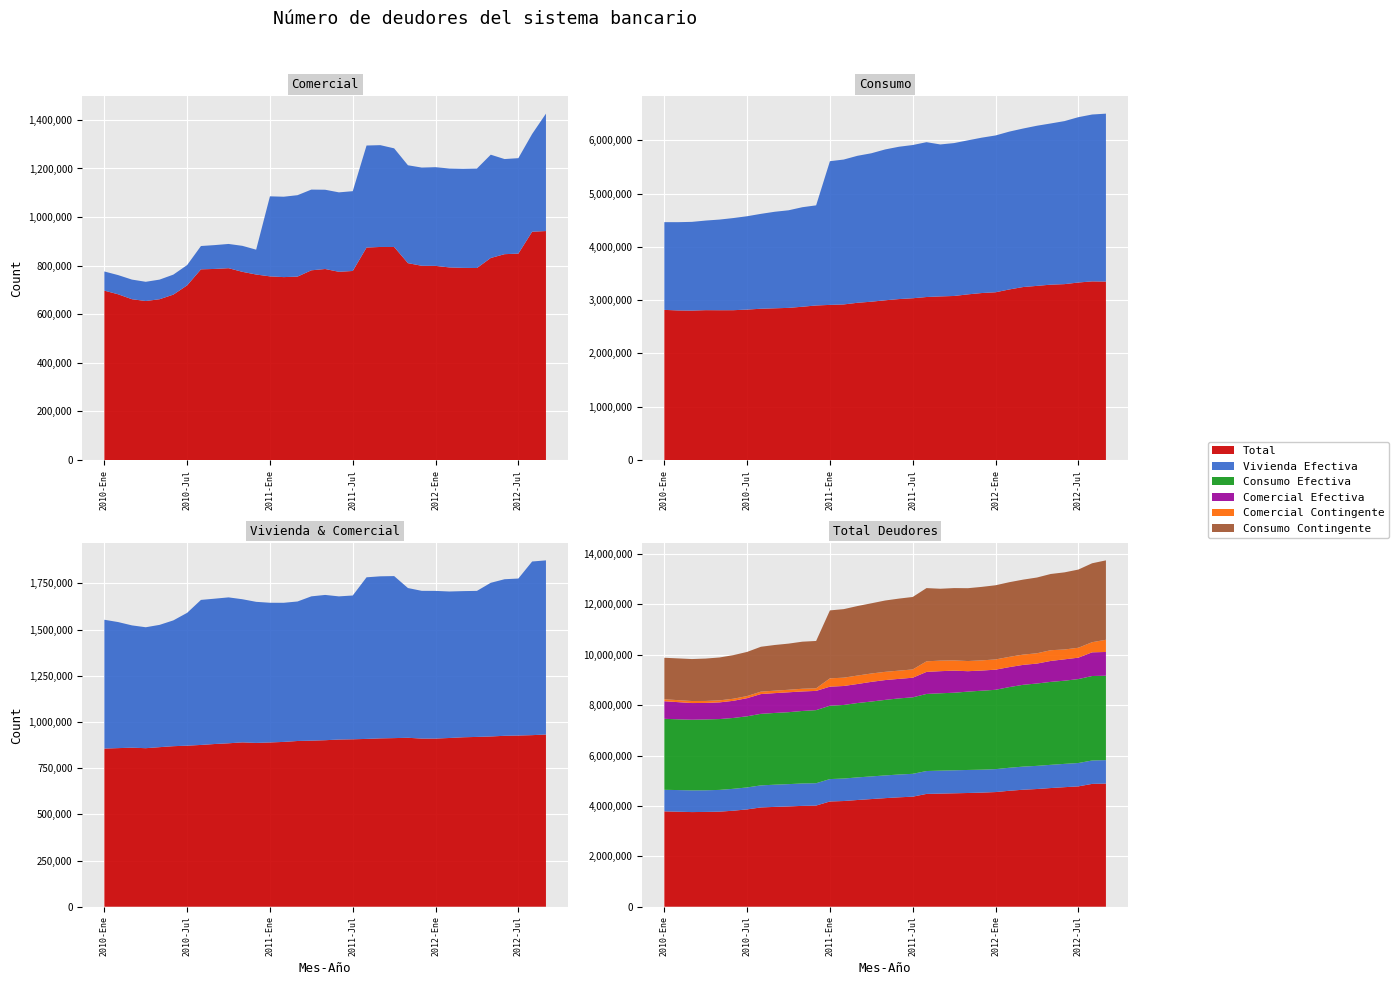

Reading right to left, extract all data points from this chart.

Comercial Efectiva: 2012-Sep=942430	2012-Ago=939697	2012-Jul=849578	2012-Jun=847258	2012-May=831576	2012-Abr=790304	2012-Mar=790912	2012-Feb=792747	2012-Ene=799082	2011-Dic=799519	2011-Nov=810327	2011-Oct=876820	2011-Sep=876963	2011-Ago=874517	2011-Jul=778097	2011-Jun=774711	2011-May=786187	2011-Abr=780860	2011-Mar=754982	2011-Feb=752853	2011-Ene=755935	2010-Dic=763497	2010-Nov=774598	2010-Oct=789566	2010-Sep=786502	2010-Ago=784865	2010-Jul=718900	2010-Jun=680770	2010-May=661777	2010-Abr=654449	2010-Mar=661824	2010-Feb=682126	2010-Ene=697133
Comercial Contingente: 2012-Sep=483266	2012-Ago=402410	2012-Jul=392878	2012-Jun=391535	2012-May=425180	2012-Abr=409487	2012-Mar=407895	2012-Feb=407124	2012-Ene=406249	2011-Dic=404256	2011-Nov=402905	2011-Oct=406076	2011-Sep=419069	2011-Ago=420023	2011-Jul=328481	2011-Jun=326961	2011-May=326301	2011-Abr=332227	2011-Mar=335118	2011-Feb=330899	2011-Ene=329429	2010-Dic=102308	2010-Nov=106989	2010-Oct=99787	2010-Sep=98132	2010-Ago=95984	2010-Jul=83604	2010-Jun=82351	2010-May=80759	2010-Abr=79109	2010-Mar=80769	2010-Feb=78975	2010-Ene=78895
Consumo Efectiva: 2012-Sep=3348851	2012-Ago=3352341	2012-Jul=3331141	2012-Jun=3300826	2012-May=3290913	2012-Abr=3268051	2012-Mar=3246371	2012-Feb=3200999	2012-Ene=3148121	2011-Dic=3133737	2011-Nov=3108815	2011-Oct=3078676	2011-Sep=3070310	2011-Ago=3058952	2011-Jul=3035799	2011-Jun=3020440	2011-May=2997676	2011-Abr=2971118	2011-Mar=2950989	2011-Feb=2919872	2011-Ene=2911079	2010-Dic=2900145	2010-Nov=2876700	2010-Oct=2854994	2010-Sep=2847204	2010-Ago=2838906	2010-Jul=2823350	2010-Jun=2811550	2010-May=2810946	2010-Abr=2812172	2010-Mar=2804321	2010-Feb=2807032	2010-Ene=2817425
Consumo Contingente: 2012-Sep=3151570	2012-Ago=3131912	2012-Jul=3103071	2012-Jun=3059843	2012-May=3025296	2012-Abr=3005592	2012-Mar=2974900	2012-Feb=2962492	2012-Ene=2942805	2011-Dic=2915964	2011-Nov=2890696	2011-Oct=2869478	2011-Sep=2852086	2011-Ago=2906100	2011-Jul=2875827	2011-Jun=2858749	2011-May=2830834	2011-Abr=2785479	2011-Mar=2758708	2011-Feb=2719216	2011-Ene=2696830	2010-Dic=1879379	2010-Nov=1867528	2010-Oct=1831500	2010-Sep=1811800	2010-Ago=1780878	2010-Jul=1751846	2010-Jun=1729288	2010-May=1701571	2010-Abr=1681764	2010-Mar=1665019	2010-Feb=1656613	2010-Ene=1646584
Vivienda Efectiva: 2012-Sep=931880	2012-Ago=928534	2012-Jul=926479	2012-Jun=924975	2012-May=921369	2012-Abr=918917	2012-Mar=917039	2012-Feb=913147	2012-Ene=910047	2011-Dic=909912	2011-Nov=914252	2011-Oct=912484	2011-Sep=911079	2011-Ago=908159	2011-Jul=906151	2011-Jun=904765	2011-May=901115	2011-Abr=898738	2011-Mar=896886	2011-Feb=891927	2011-Ene=889000	2010-Dic=886460	2010-Nov=889436	2010-Oct=884452	2010-Sep=880585	2010-Ago=875522	2010-Jul=871534	2010-Jun=868781	2010-May=863476	2010-Abr=857952	2010-Mar=860662	2010-Feb=858301	2010-Ene=855879
Total: 2012-Sep=4886218	2012-Ago=4874367	2012-Jul=4775915	2012-Jun=4744148	2012-May=4709646	2012-Abr=4671058	2012-Mar=4643078	2012-Feb=4601542	2012-Ene=4549819	2011-Dic=4528718	2011-Nov=4513088	2011-Oct=4501010	2011-Sep=4488863	2011-Ago=4476713	2011-Jul=4367510	2011-Jun=4341595	2011-May=4309074	2011-Abr=4272272	2011-Mar=4235654	2011-Feb=4194574	2011-Ene=4176890	2010-Dic=4014558	2010-Nov=4002077	2010-Oct=3980292	2010-Sep=3961809	2010-Ago=3939969	2010-Jul=3862528	2010-Jun=3810343	2010-May=3772594	2010-Abr=3762077	2010-Mar=3755577	2010-Feb=3770860	2010-Ene=3783615